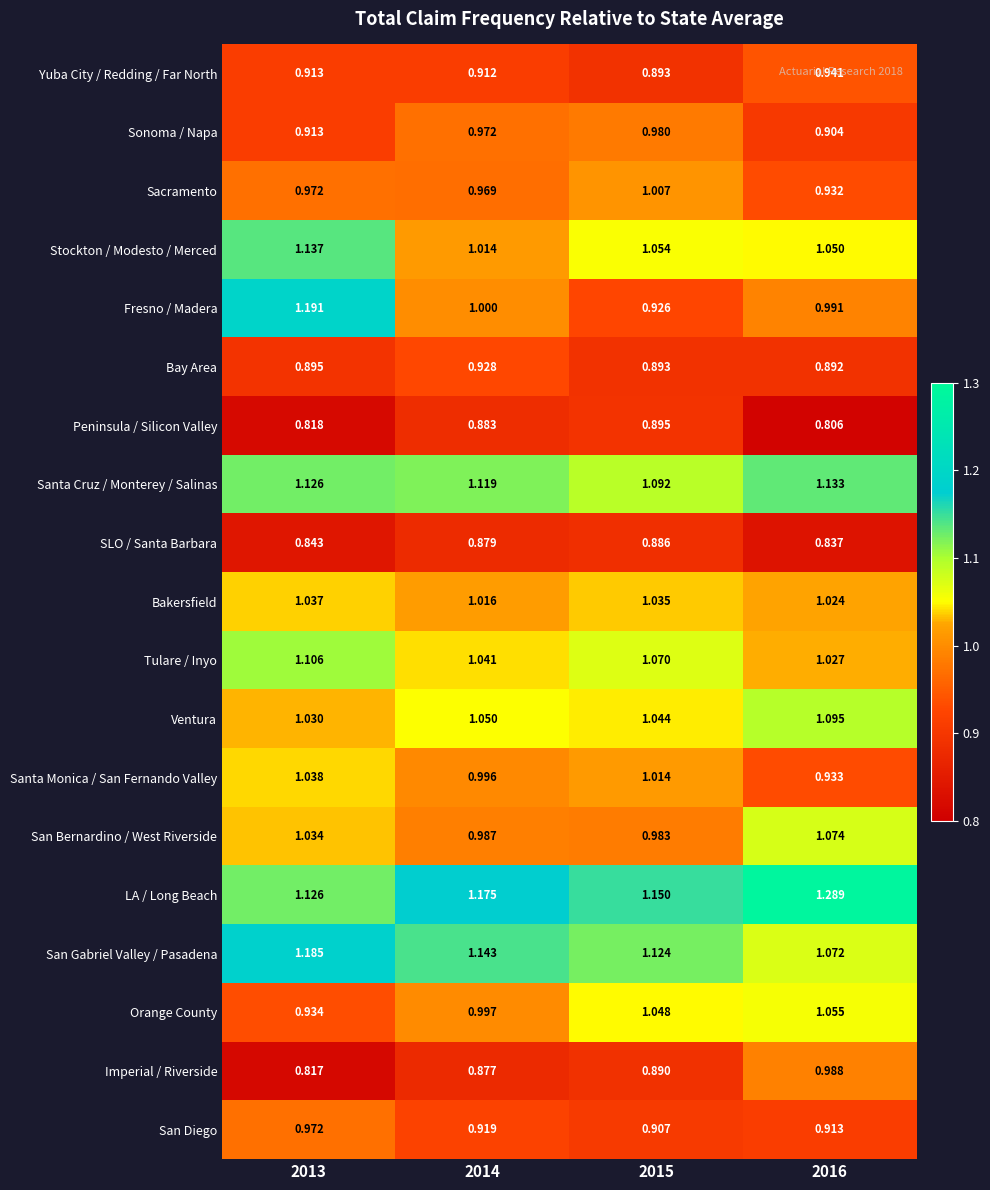

List the series in order of their peak value, highest first.

LA / Long Beach, Fresno / Madera, San Gabriel Valley / Pasadena, Stockton / Modesto / Merced, Santa Cruz / Monterey / Salinas, Tulare / Inyo, Ventura, San Bernardino / West Riverside, Orange County, Santa Monica / San Fernando Valley, Bakersfield, Sacramento, Imperial / Riverside, Sonoma / Napa, San Diego, Yuba City / Redding / Far North, Bay Area, Peninsula / Silicon Valley, SLO / Santa Barbara